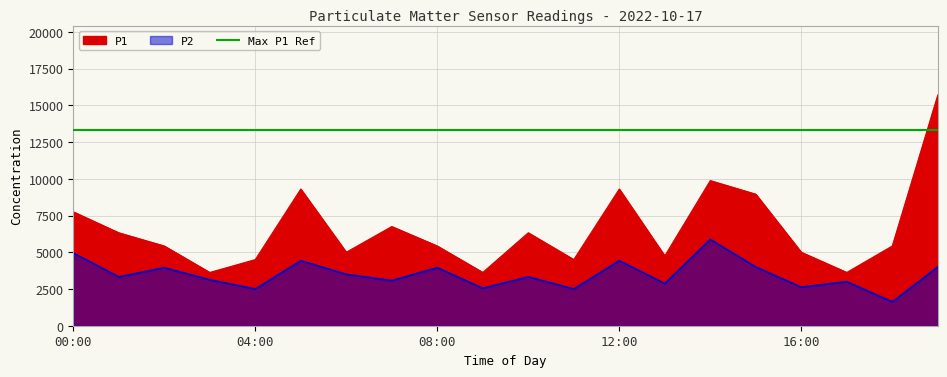

Reading left to right, extract all data points from this chart.

P1: 7750.0	6325.0	5425.0	3625.0	4500.0	9300.0	5000.0	6750.0	5425.0	3625.0	6325.0	4500.0	9300.0	4750.0	9875.0	8950.0	5000.0	3625.0	5425.0	15700.0
P2: 4950.0	3325.0	3950.0	3125.0	2500.0	4425.0	3500.0	3075.0	3950.0	2550.0	3325.0	2500.0	4425.0	2875.0	5875.0	4000.0	2625.0	3000.0	1625.0	4000.0